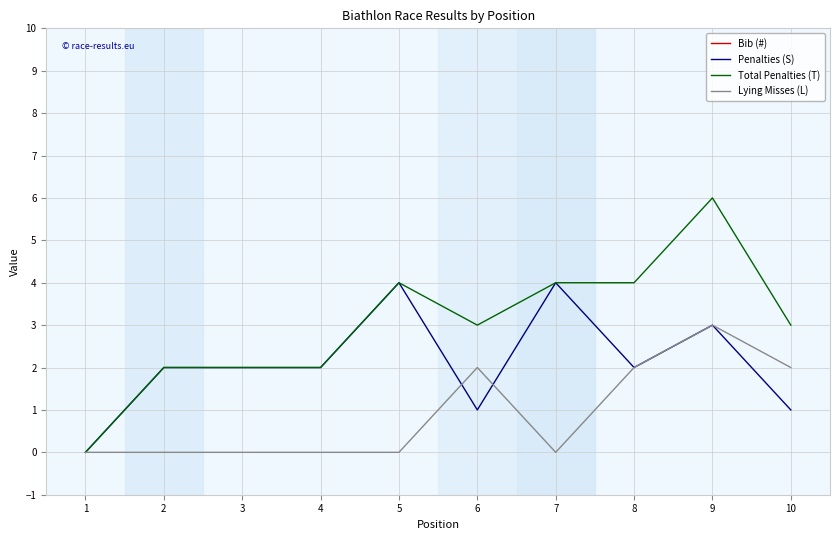

True or false: Bib (#) and Total Penalties (T) intersect in this chart.

False